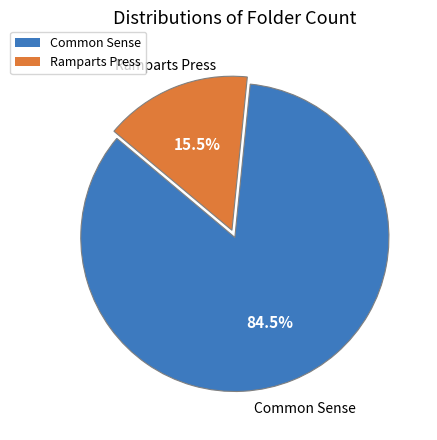

How many slices are in this pie chart?

2